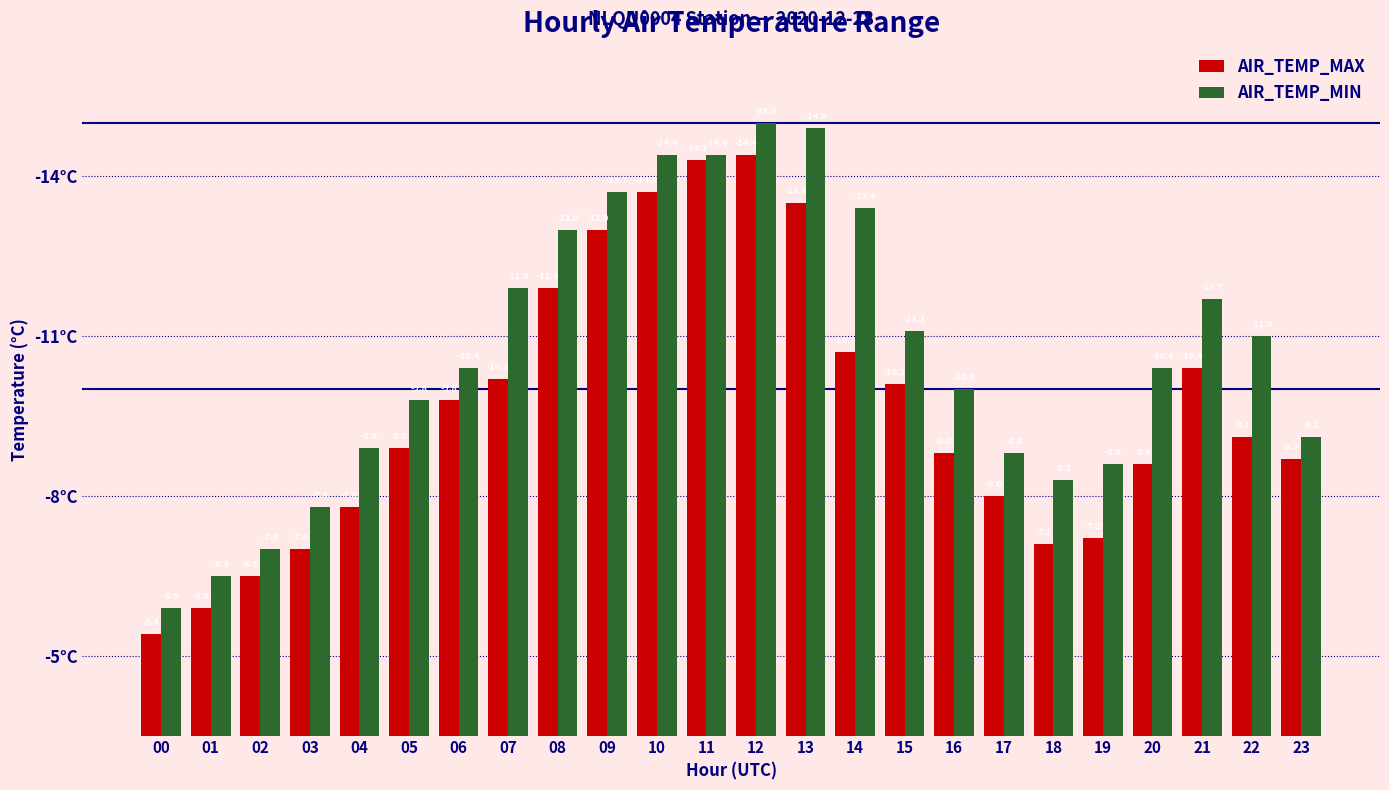

Is it true that AIR_TEMP_MIN equals -6.5 at 01?

True